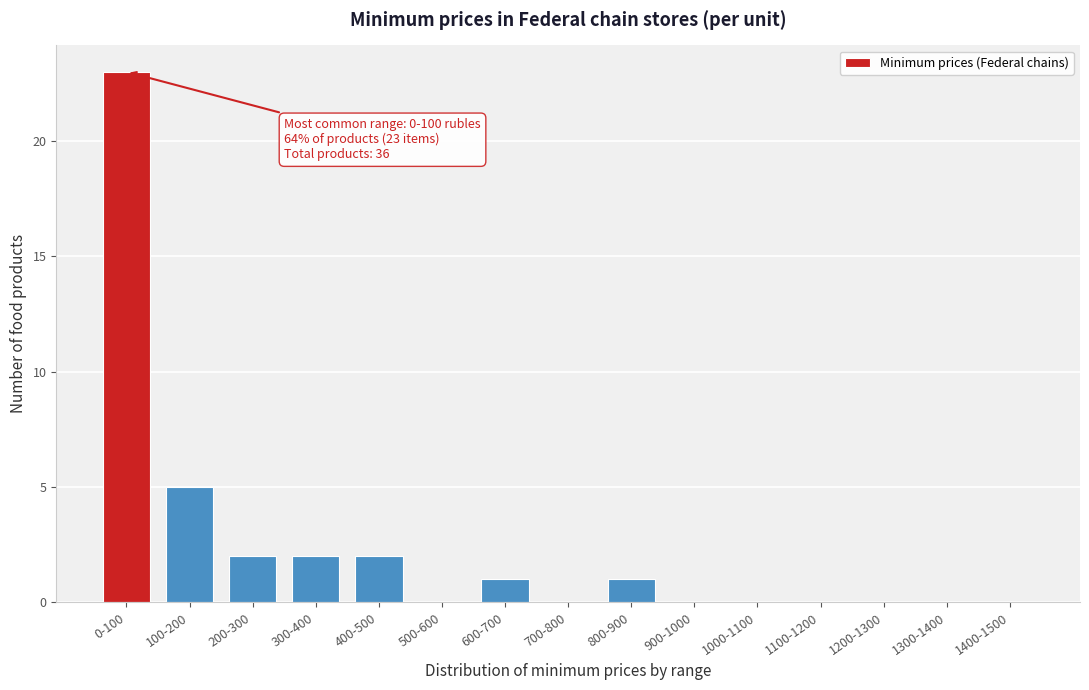

Reading left to right, list all the values displayed in this chart.

0-100=23	100-200=5	200-300=2	300-400=2	400-500=2	500-600=0	600-700=1	700-800=0	800-900=1	900-1000=0	1000-1100=0	1100-1200=0	1200-1300=0	1300-1400=0	1400-1500=0